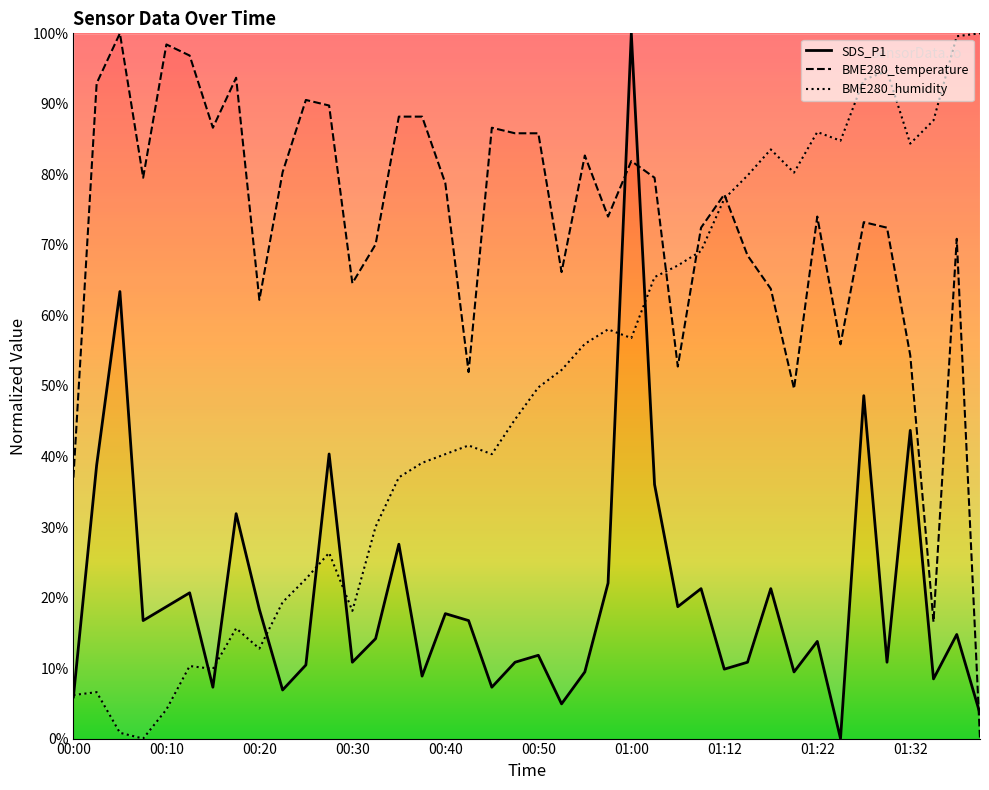

How many positive values does the SDS_P1 series have?

39